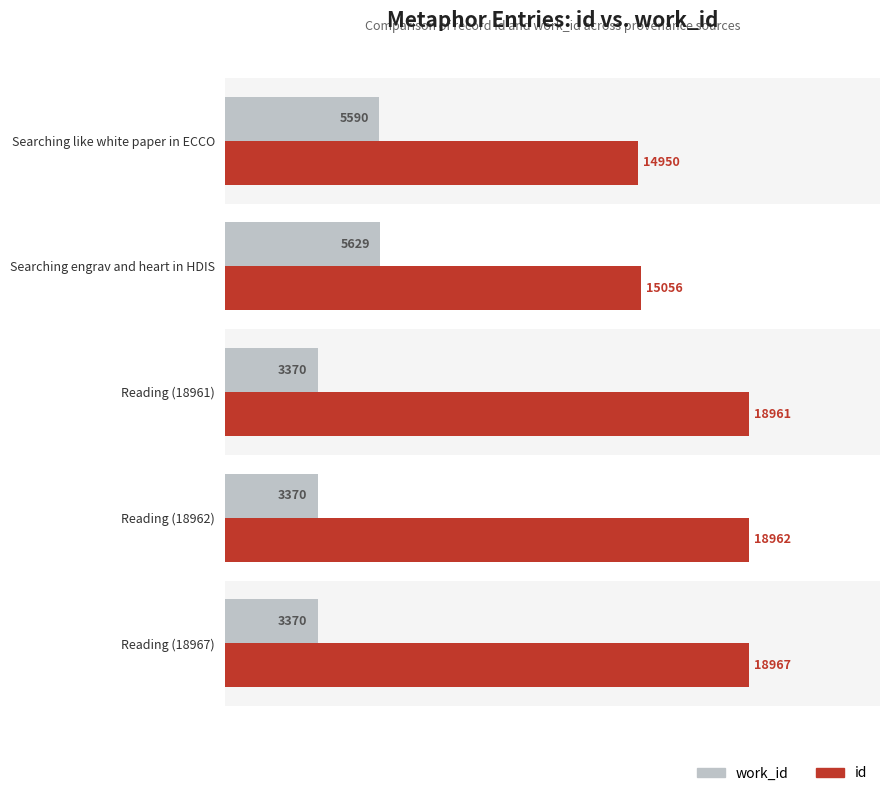

Rank the series at Reading (18967) from highest to lowest value.

id, work_id